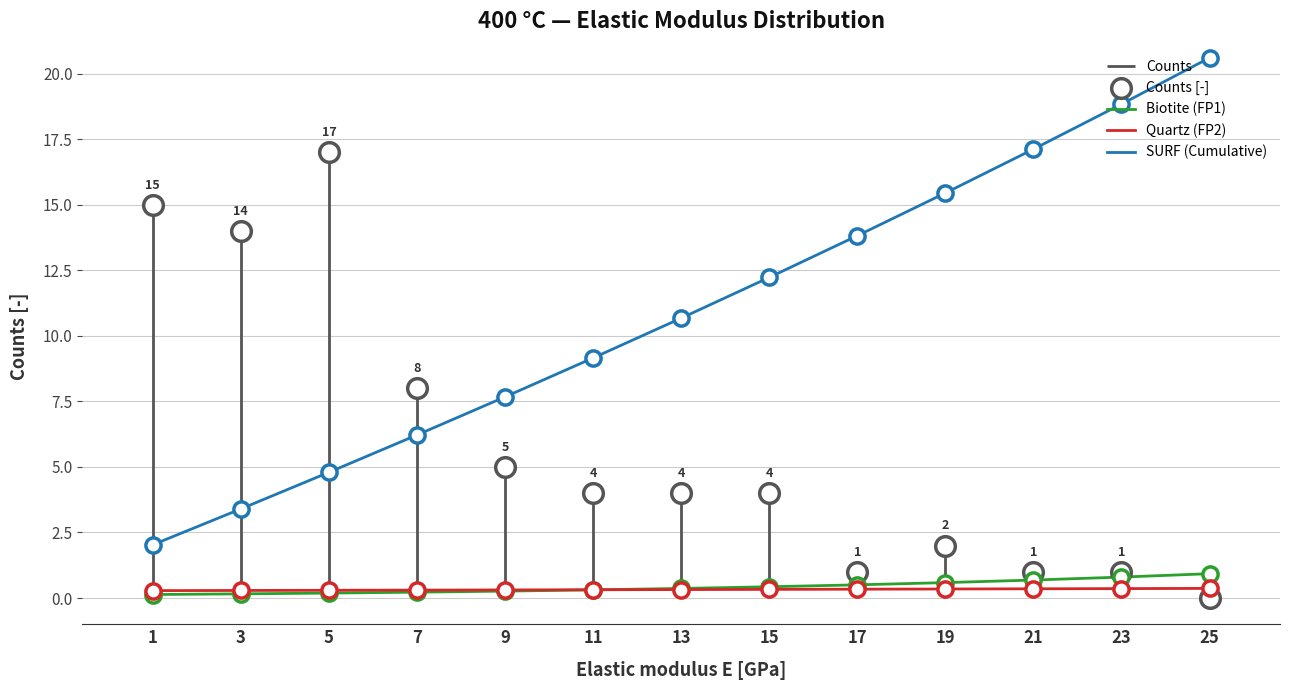

Which series reaches the minimum Y coordinate?

Counts [-]